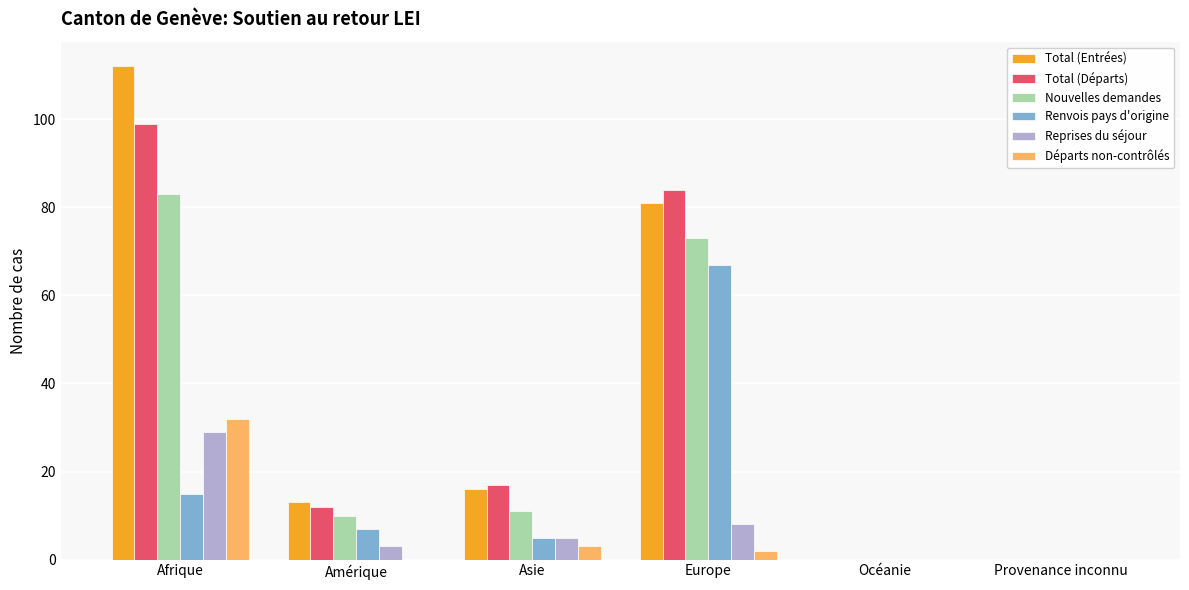

Count the number of data series in this chart.

6